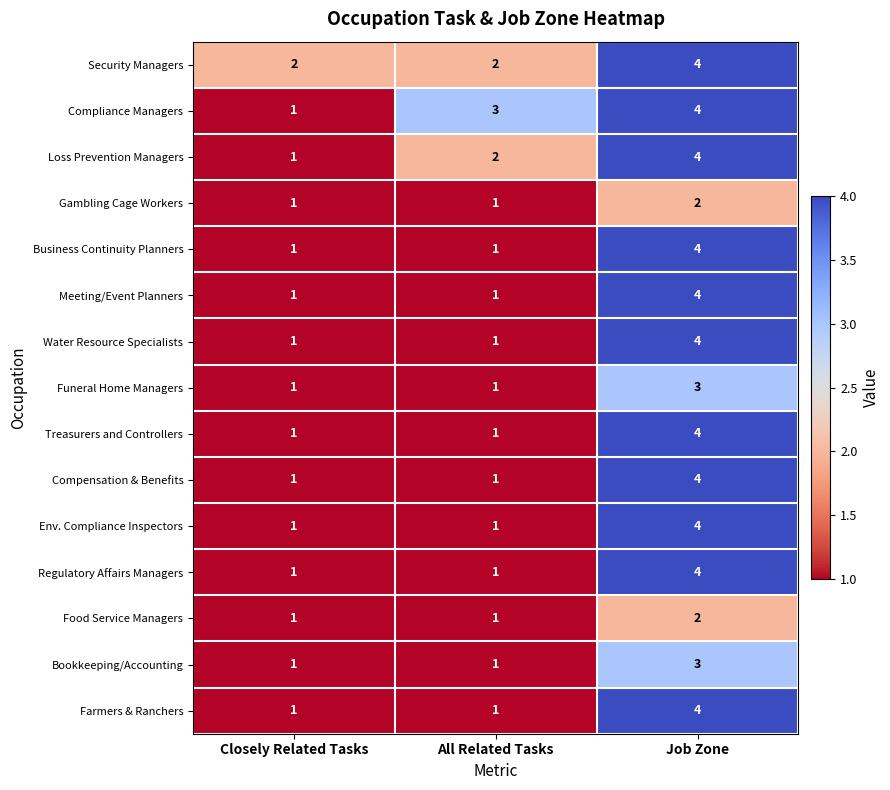

At which label does Farmers & Ranchers reach its peak?

Job Zone